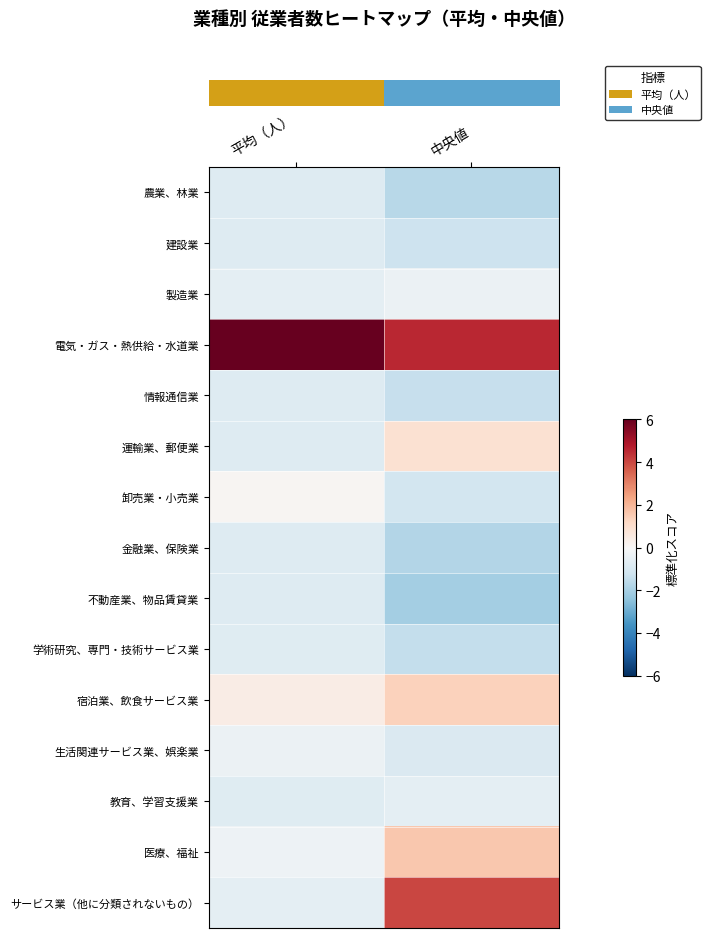

What is the difference between the highest and lowest values at 中央値?

6.6